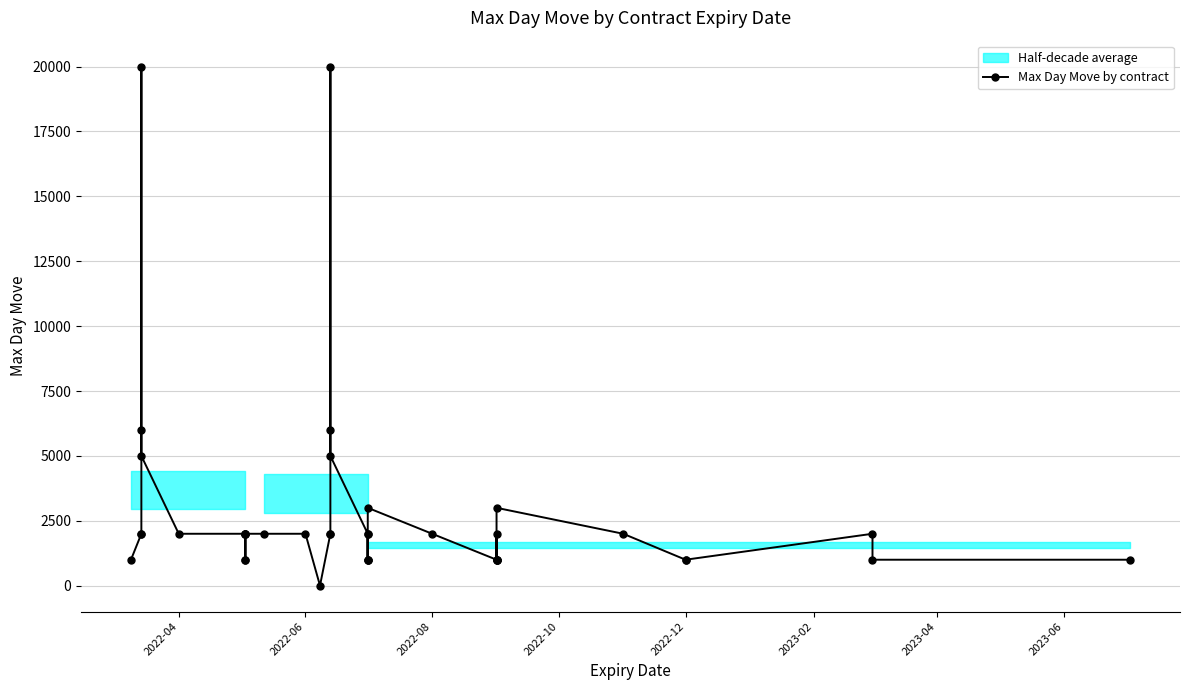

The value at 37 is 998. True or false?

False